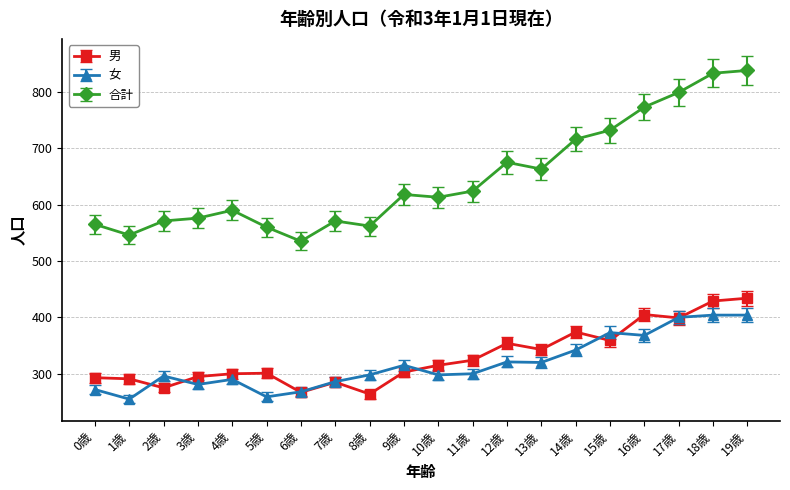

True or false: 男 has more than 2 interior local peaks.

True